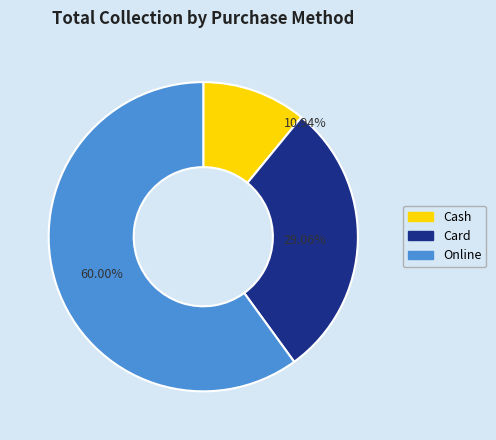

Which slice represents more than half of the pie?

Online